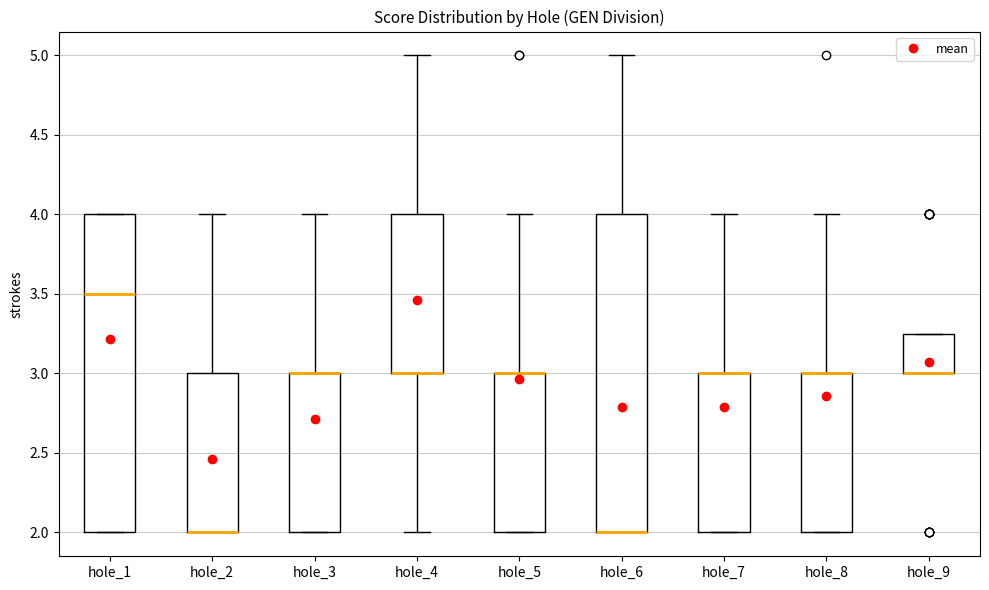

Where is the upper edge of the box for hole_8 on the y-axis? The values are not printed on the chart, so give them approximately, as read against the axis.

3.00